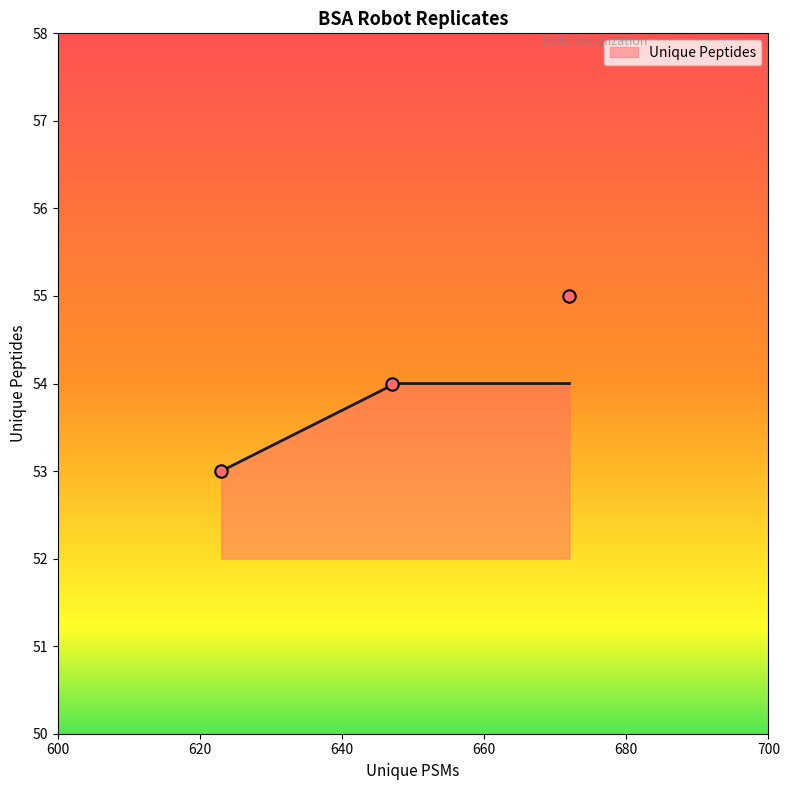

Which has a higher value, BSA Robot R2 or BSA Robot R1?

BSA Robot R2